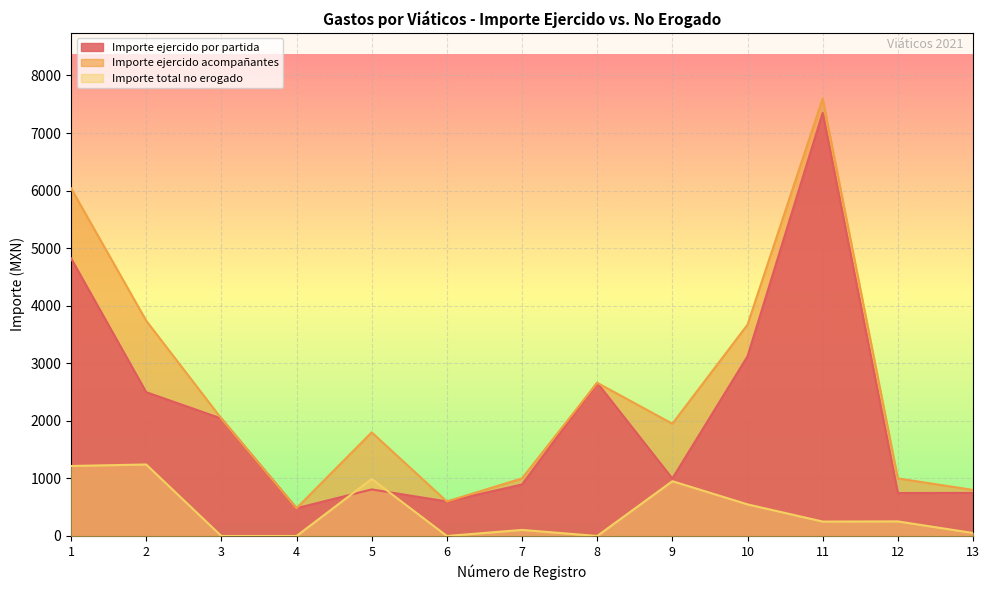

What is the difference between the second highest and second lowest values in the Importe ejercido acompañantes series?

5440.0